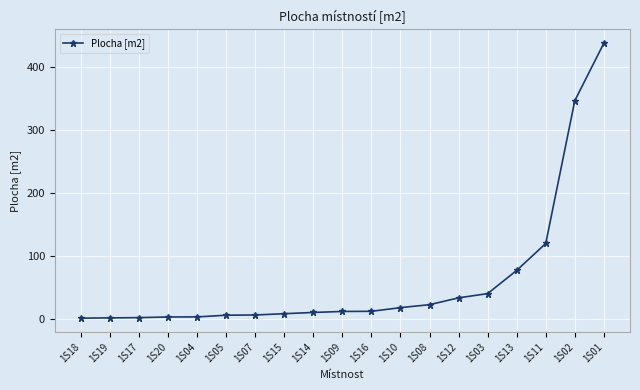

What is the maximum value shown in the chart?

438.1